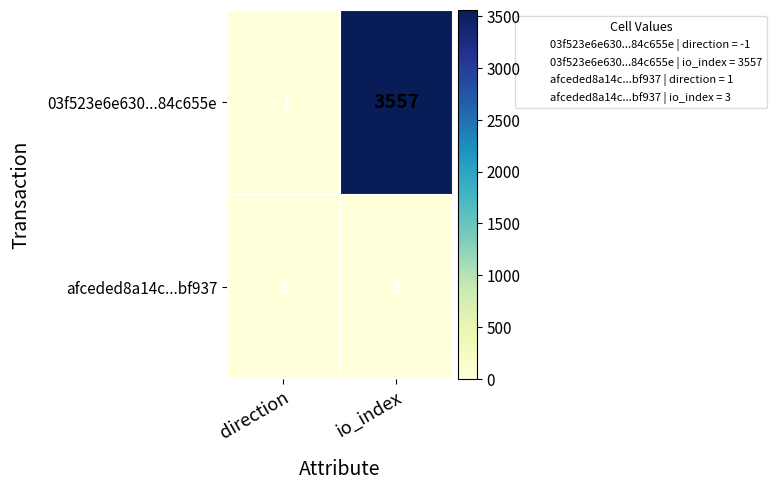

Where is afceded8a14c...bf937 nearest to the value 2?

direction